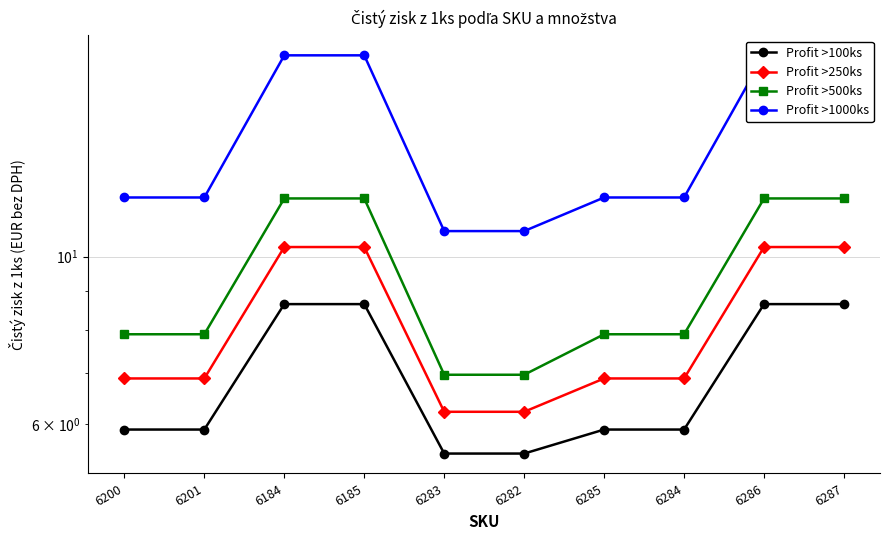

Does the chart display data point markers on the line(s)?

Yes